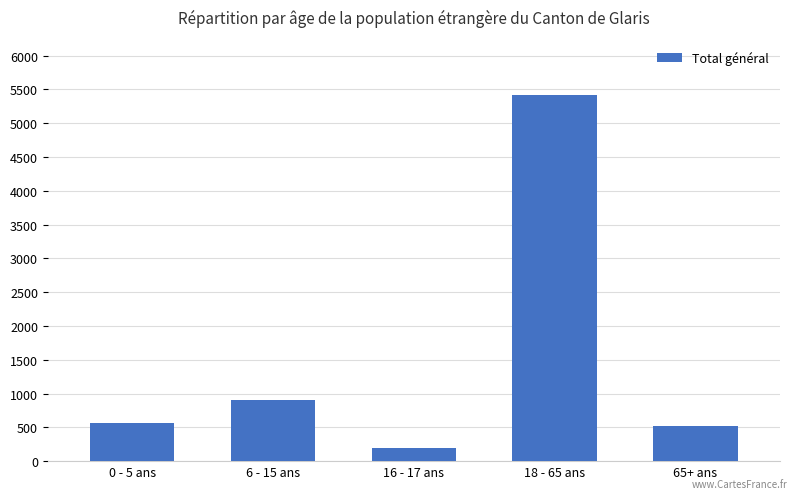

What position from the right is 65+ ans?

1